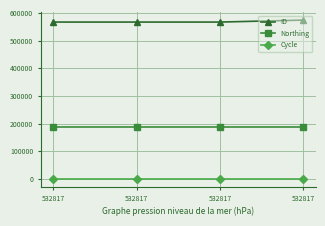

Which category has the highest value across all series?

532817